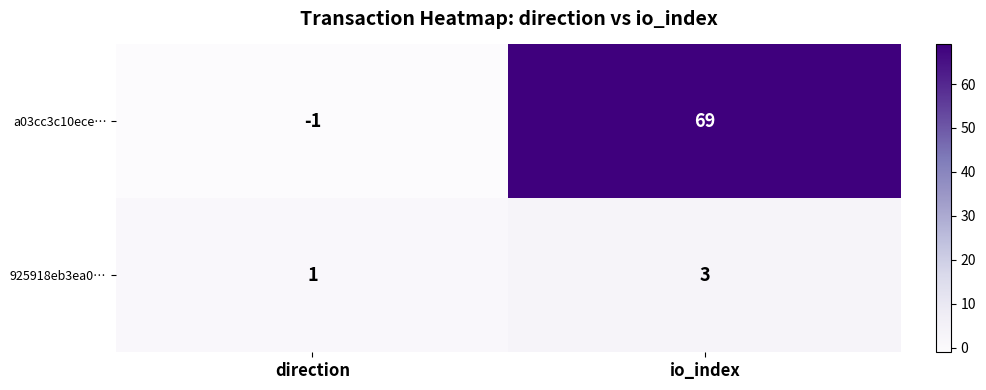

What is the sum of all a03cc3c10ece… values?

68